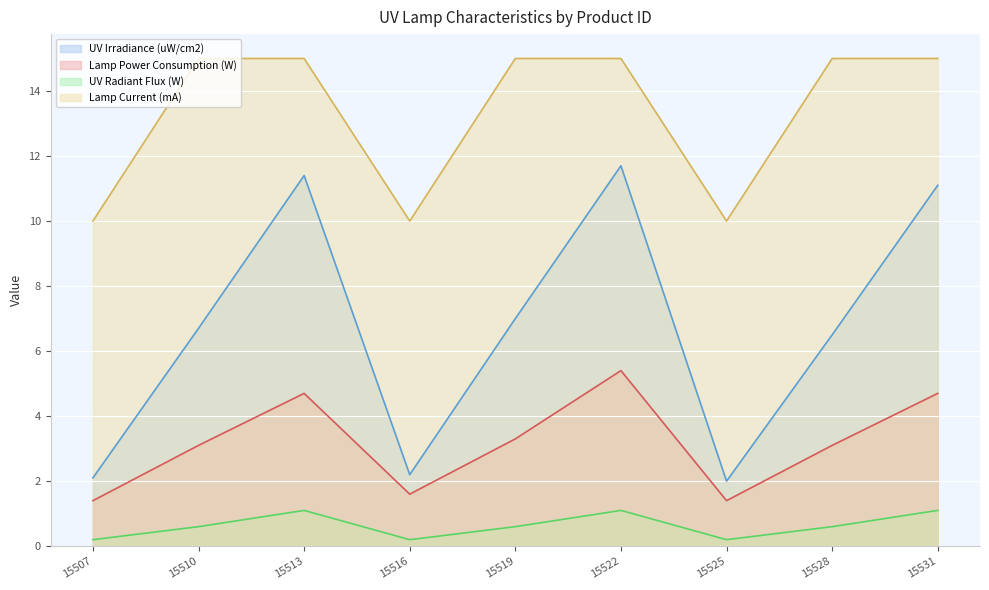

How many interior local valleys does the Lamp Current (mA) series have?

2